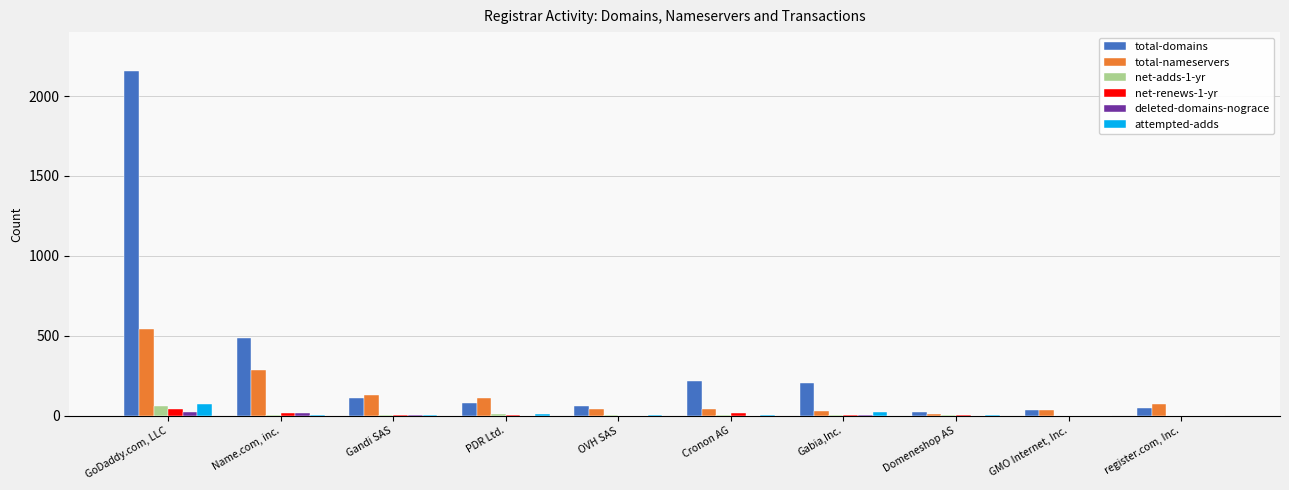

At which category is the sum across all series the highest?

GoDaddy.com, LLC